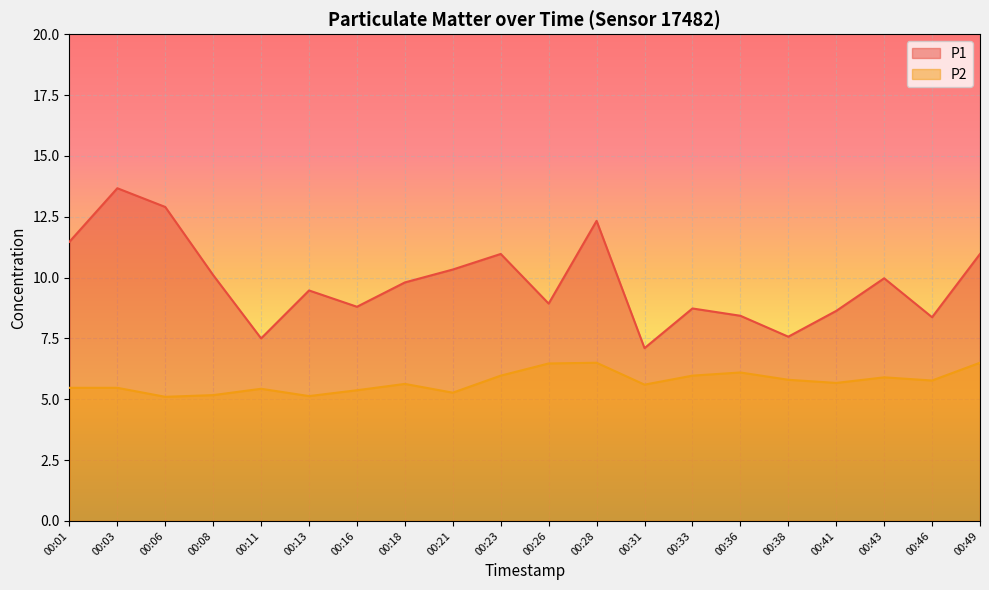

List the series in order of their peak value, highest first.

P1, P2